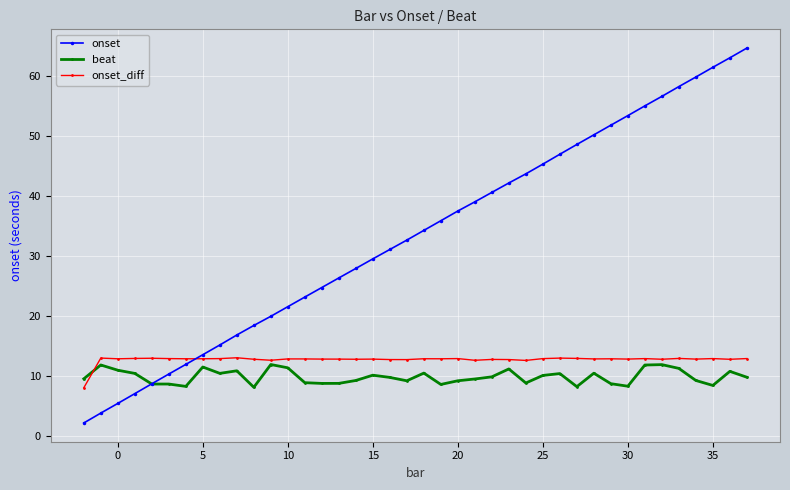

What is the value of the onset point at the 28th from the left?

45.3